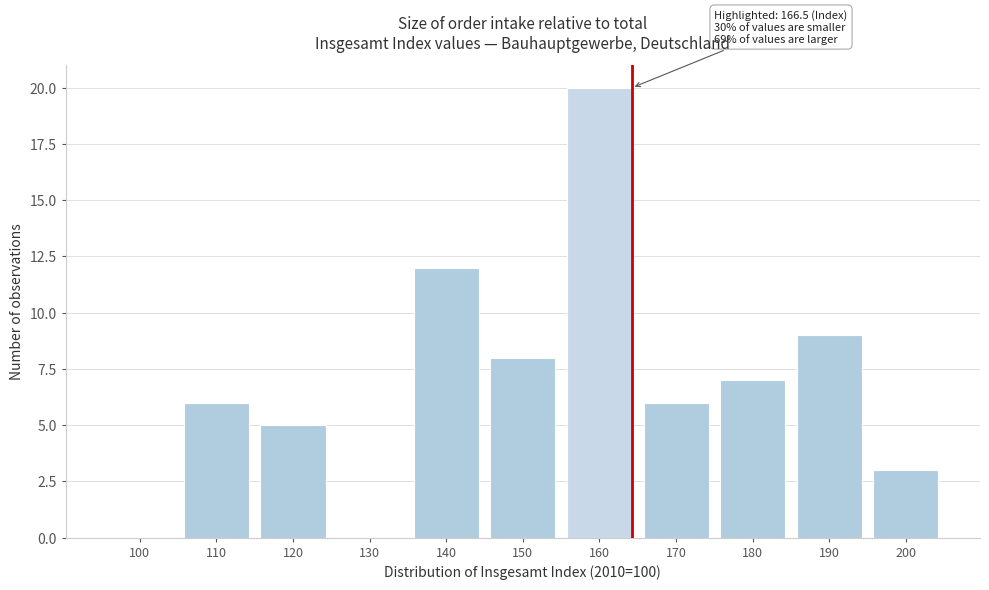

Reading right to left, extract all data points from this chart.

200=3	190=9	180=7	170=6	160=20	150=8	140=12	130=0	120=5	110=6	100=0